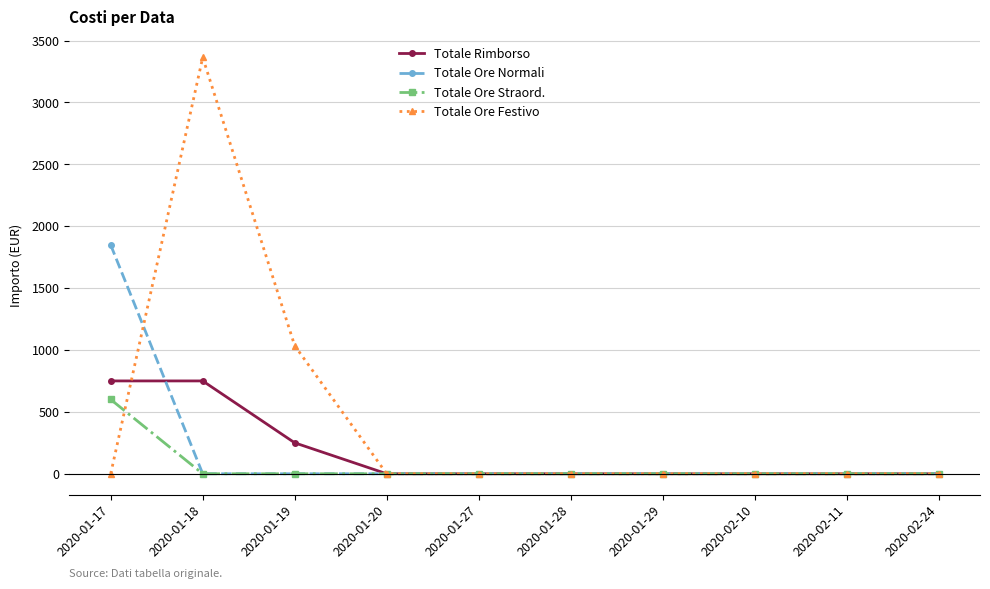

True or false: Totale Ore Festivo has more than 0 points higher than both neighbors.

True